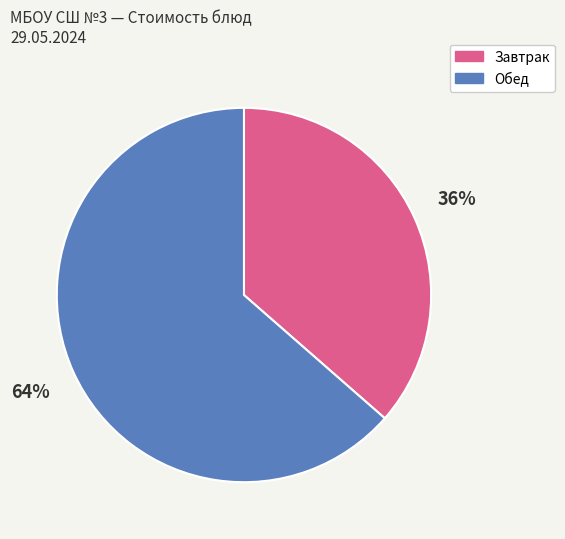

To the nearest percent, what is the average slice percentage?

50%